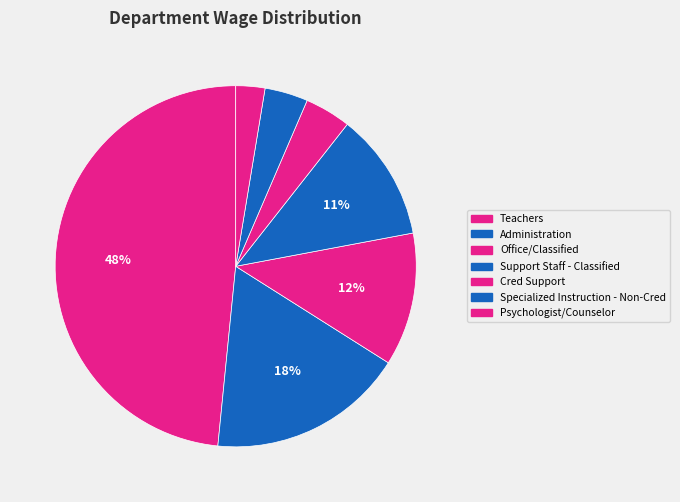

Between Support Staff - Classified and Office/Classified, which is larger?

Office/Classified